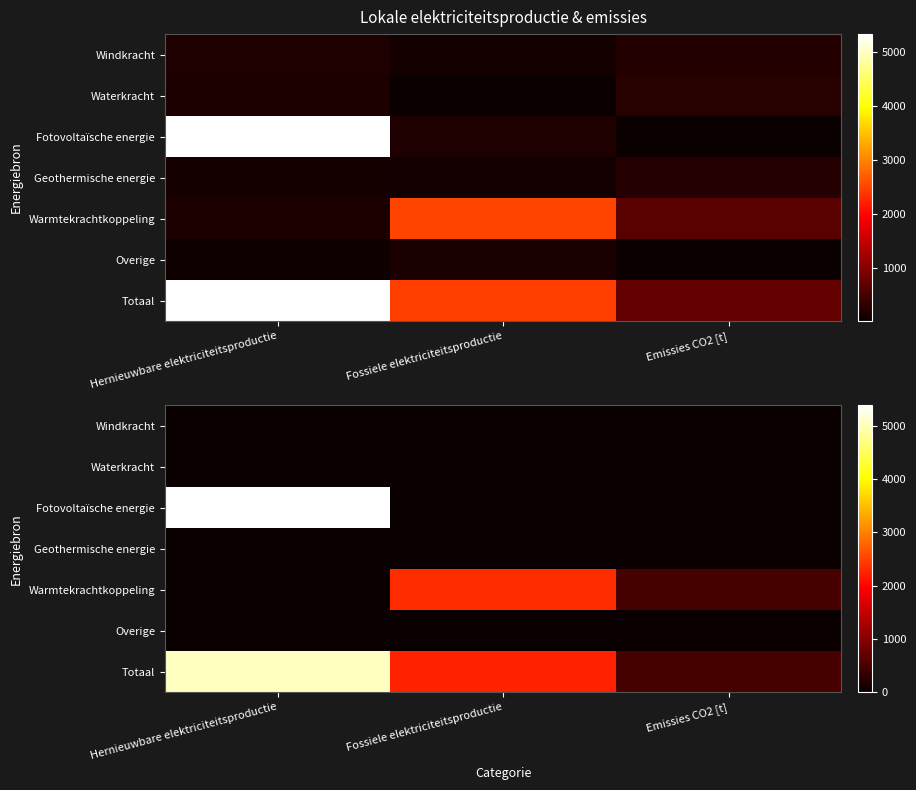

At which category is the sum across all series the highest?

Hernieuwbare elektriciteitsproductie